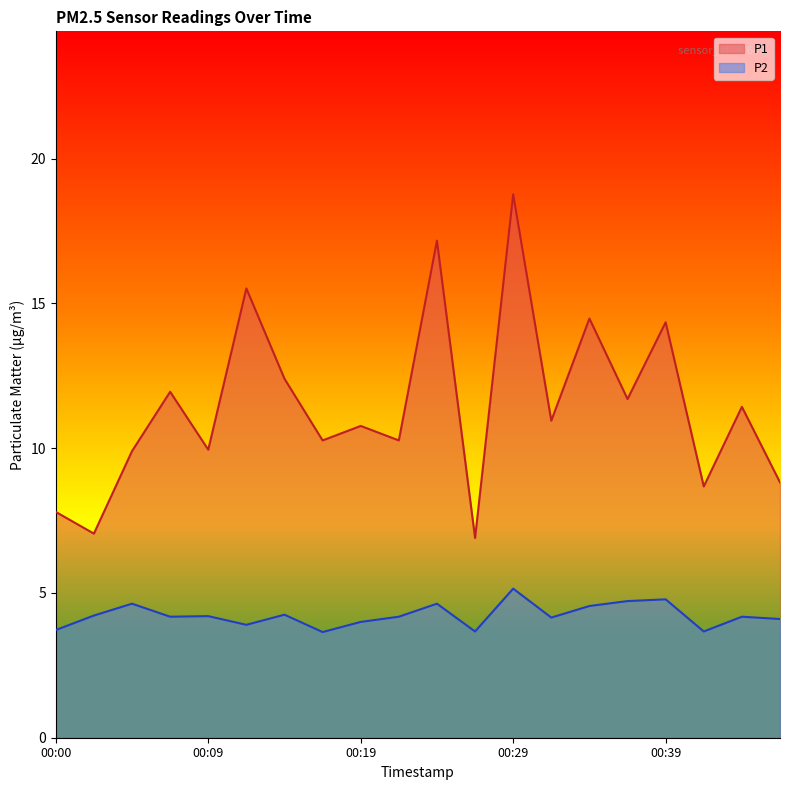

What is the lowest value of the P1 series?

6.9